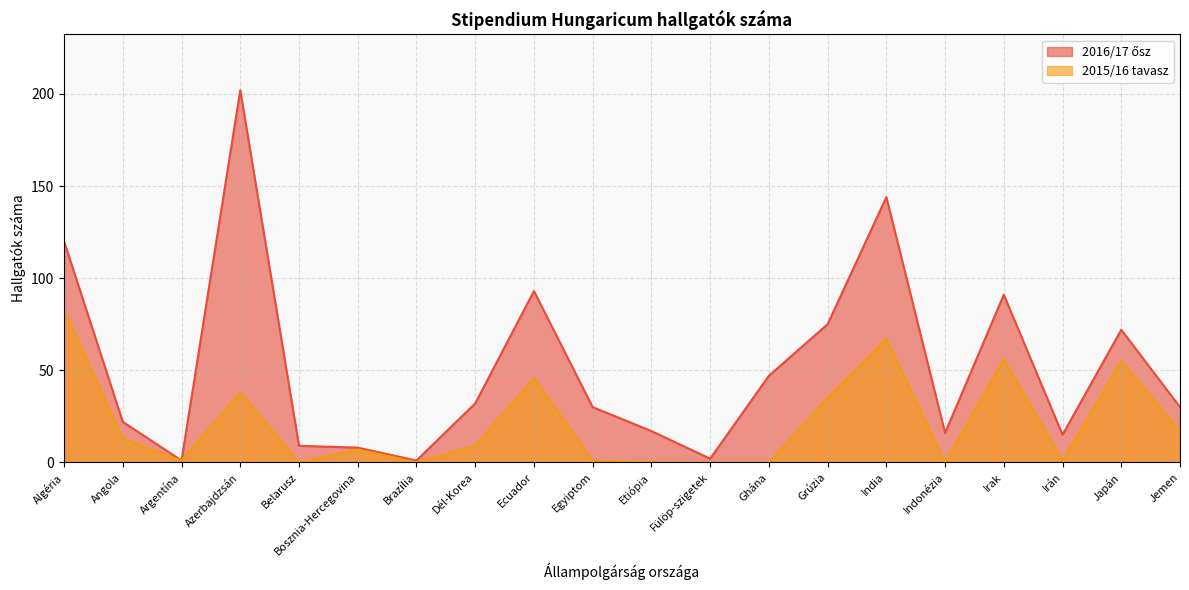

What value does the 2016/17 ősz series have at Irán, to the nearest 5?

15